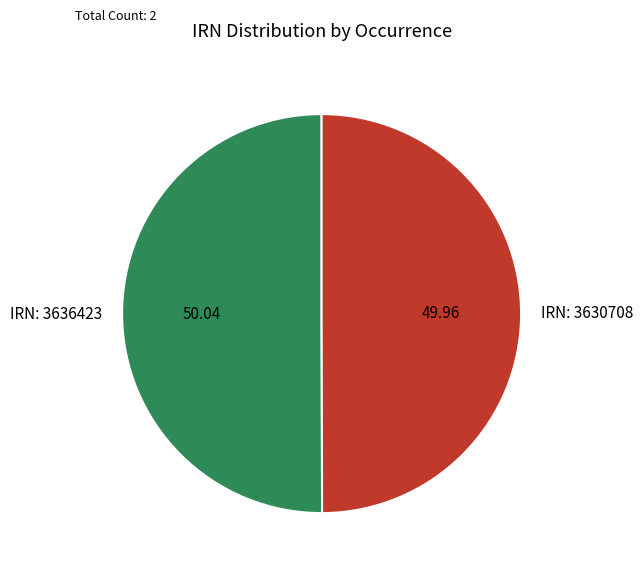

Combined, do IRN: 3630708 and IRN: 3636423 account for over 50%?

Yes